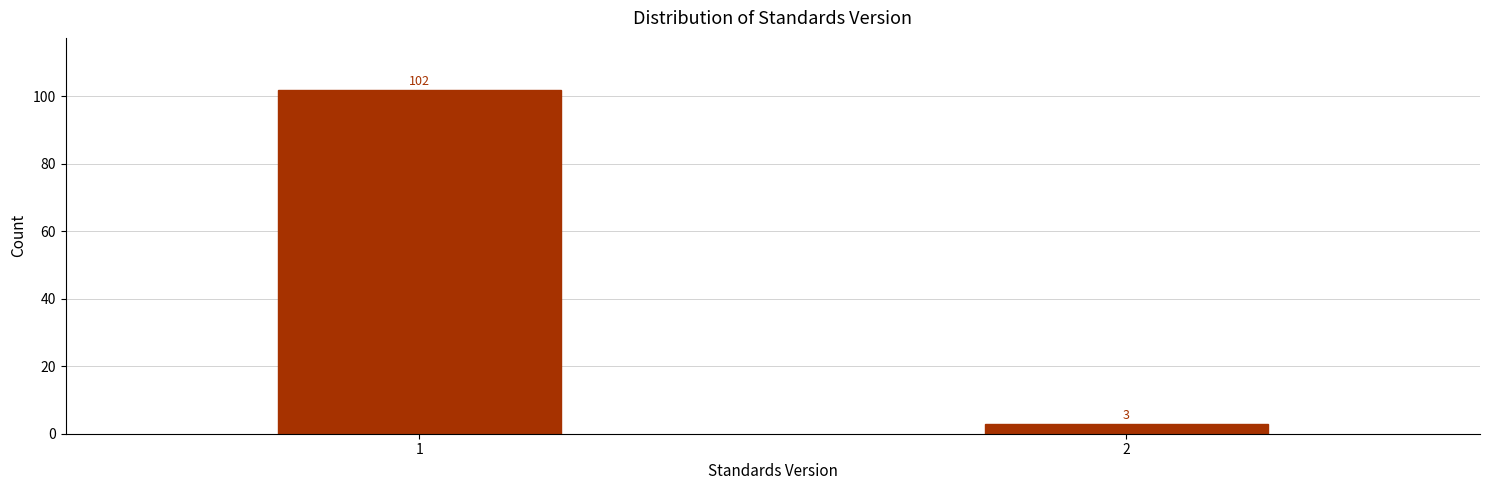

Reading left to right, transcribe all the data shown in this chart.

102	3